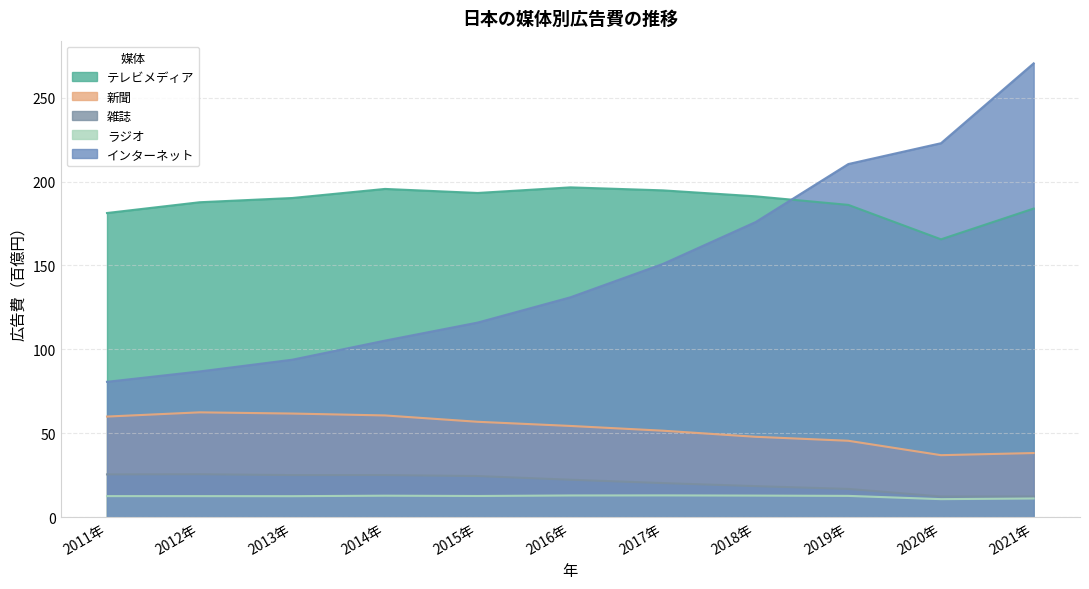

What position from the left is 2011年?

1